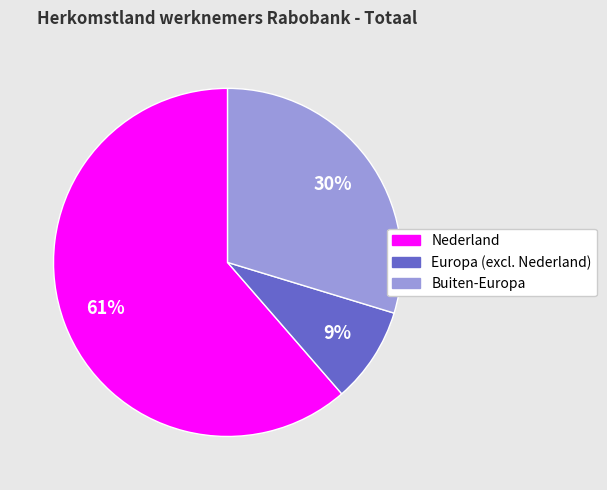

To the nearest percent, what portion does Nederland represent?

61%